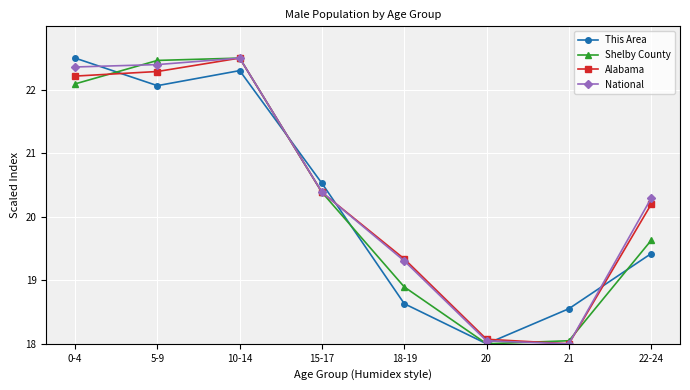

Between 5-9 and 22-24, which series saw the biggest shift?

Shelby County